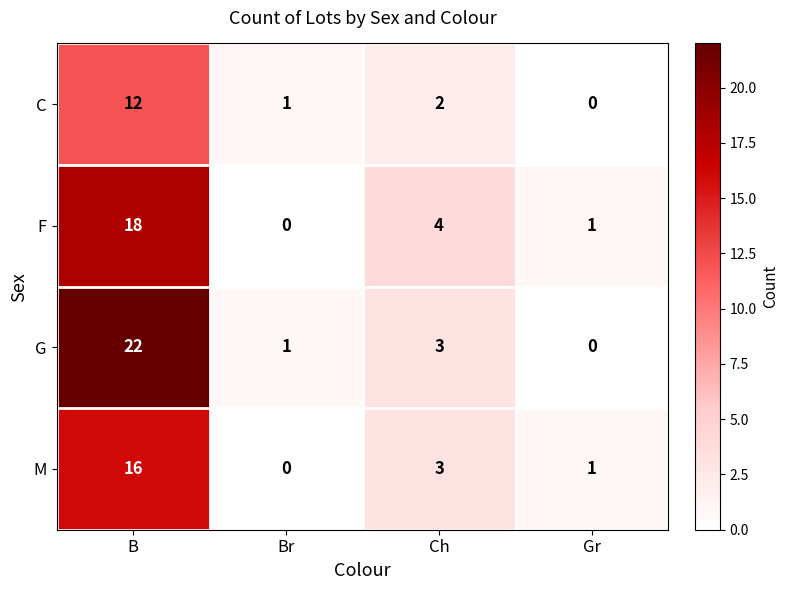

What is the difference between the maximum and minimum values in the G series?

22